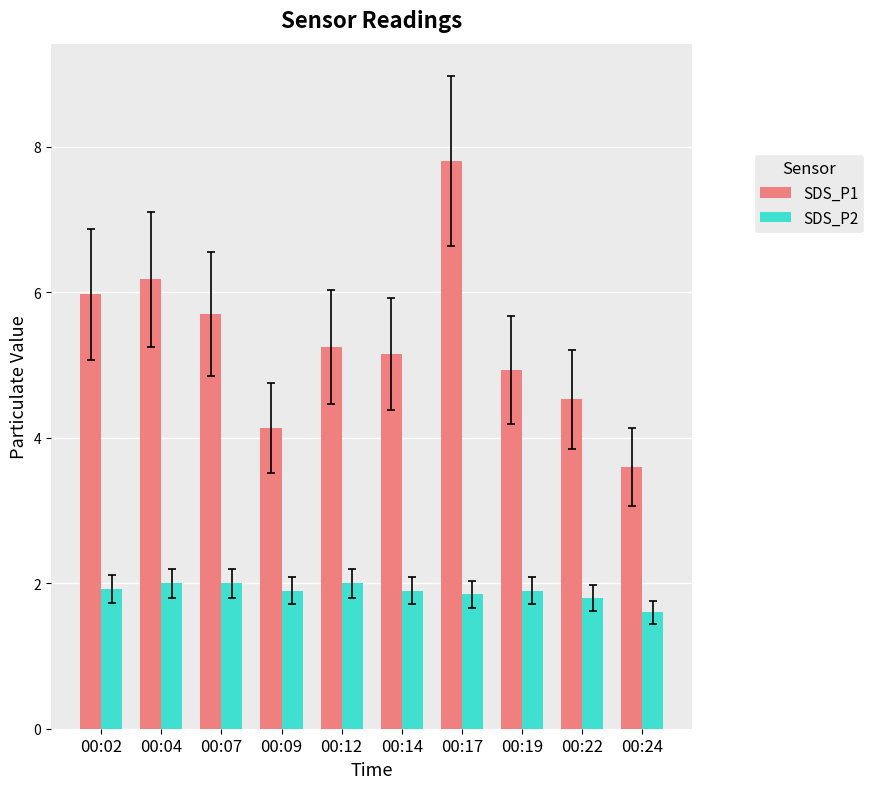

What is the value of the SDS_P2 bar at the 10th from the left?

1.6